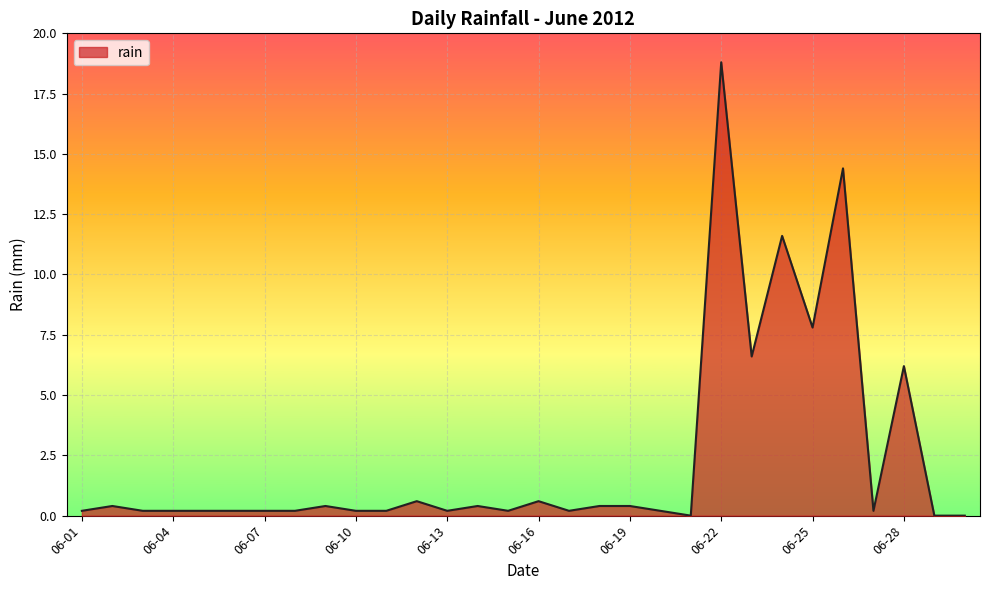

What is the greatest value displayed?

18.8